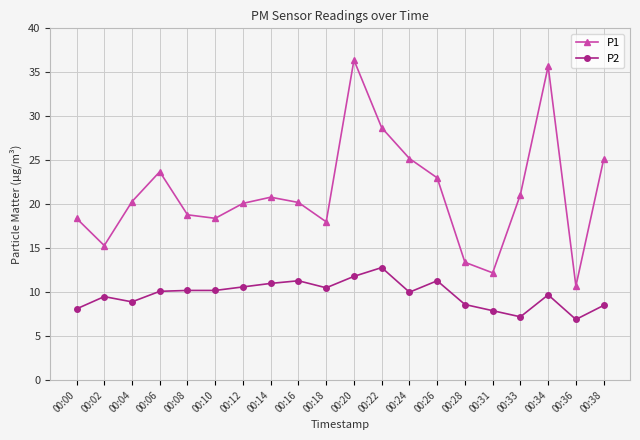

What is the sum of the P2 values at 00:18 and 00:10?

20.7